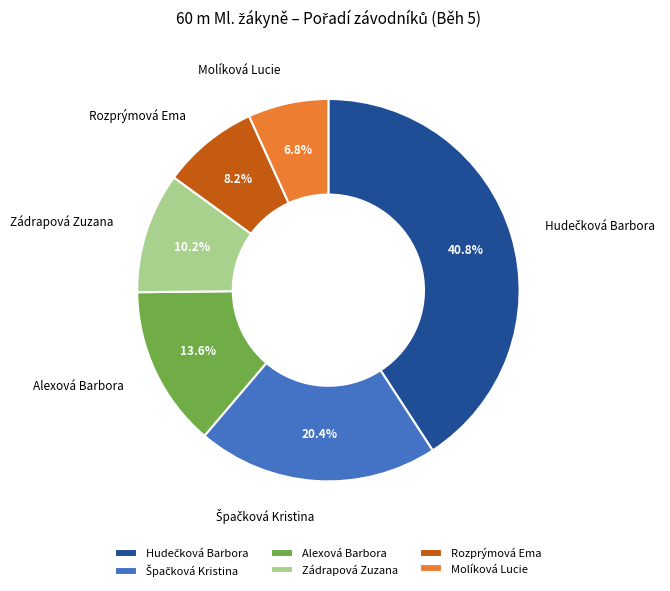

Is Molíková Lucie the majority of the pie?

No